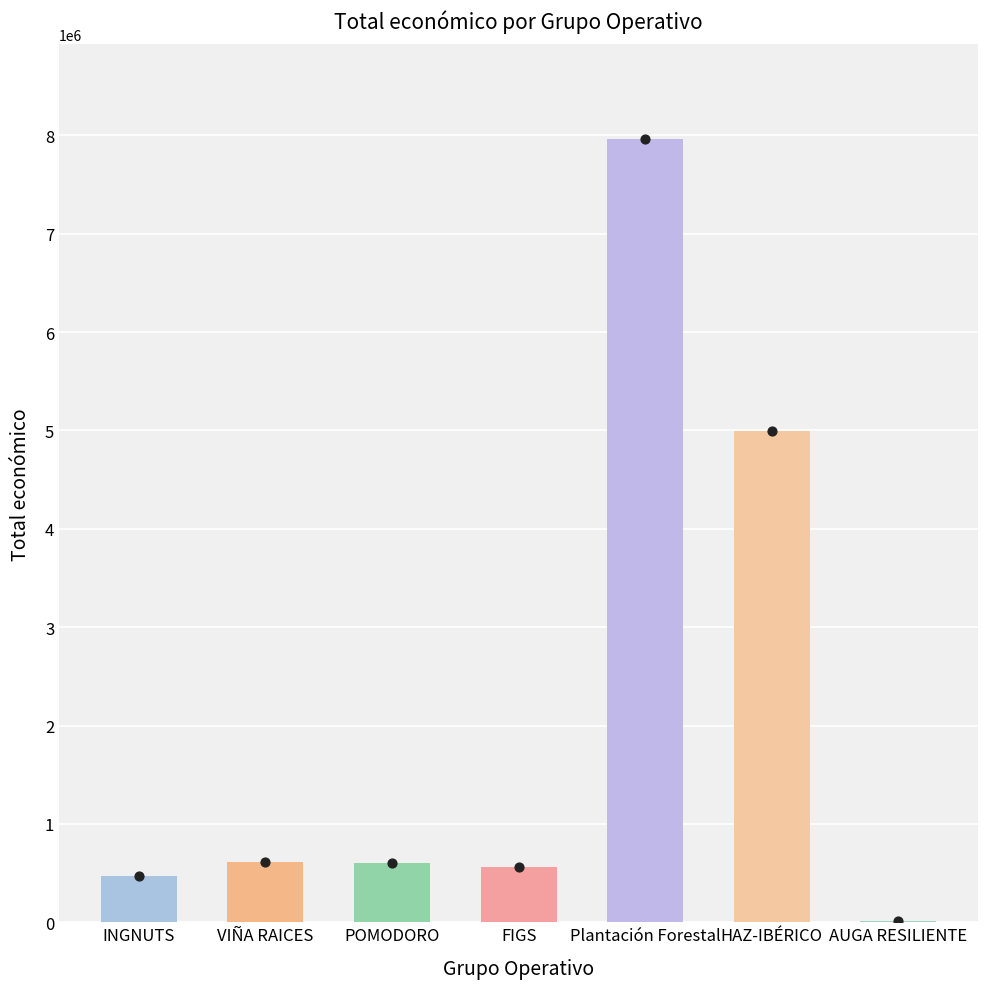

What is the ratio of the value at VIÑA RAICES to the value at INGNUTS?

1.3